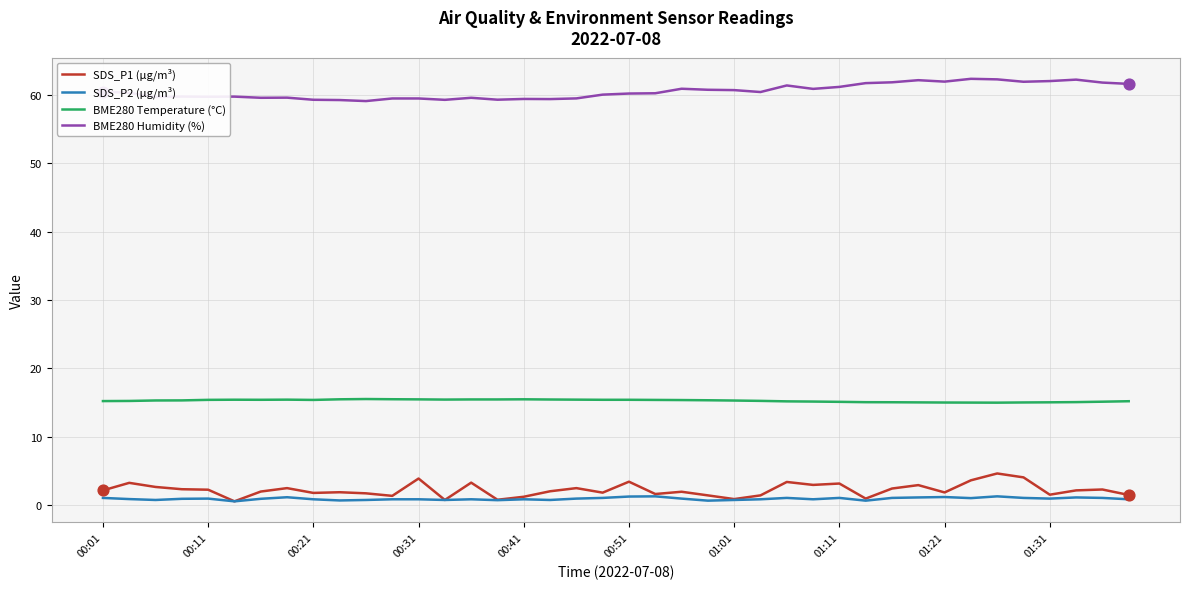

Rank the series by their maximum value, from highest to lowest.

BME280 Humidity (%), BME280 Temperature (°C), SDS_P1 (µg/m³), SDS_P2 (µg/m³)